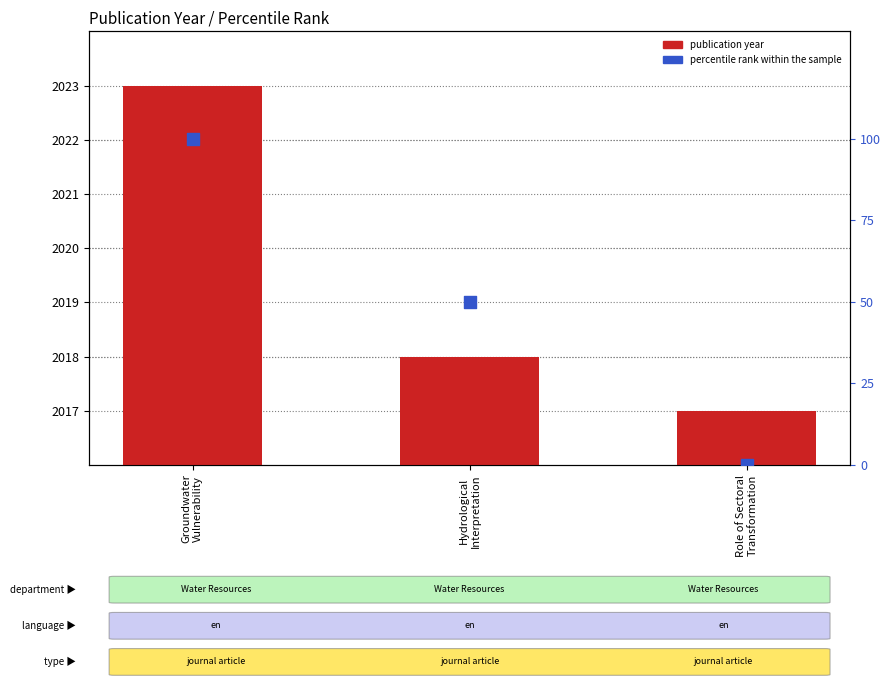

Is the value of publication year at Role of Sectoral
Transformation greater than the value of percentile rank within the sample at Hydrological
Interpretation?

Yes